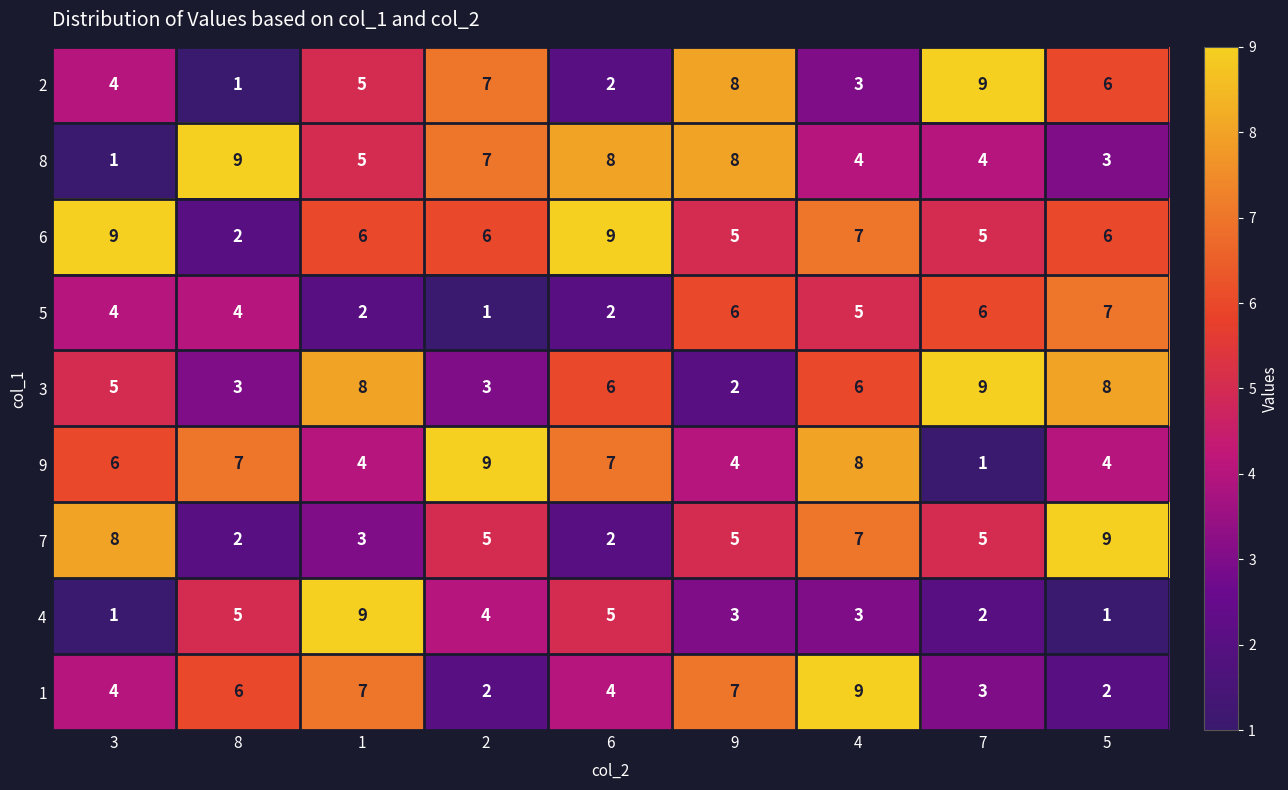

At which category is the sum across all series the highest?

4